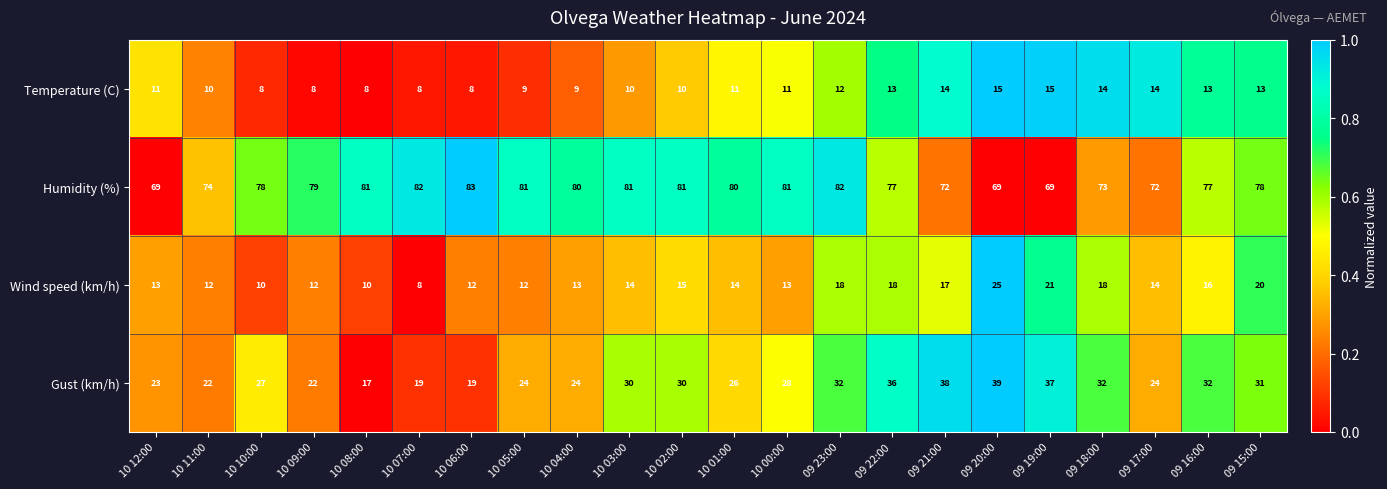

Rank the series by their maximum value, from highest to lowest.

Humidity (%), Gust (km/h), Wind speed (km/h), Temperature (C)